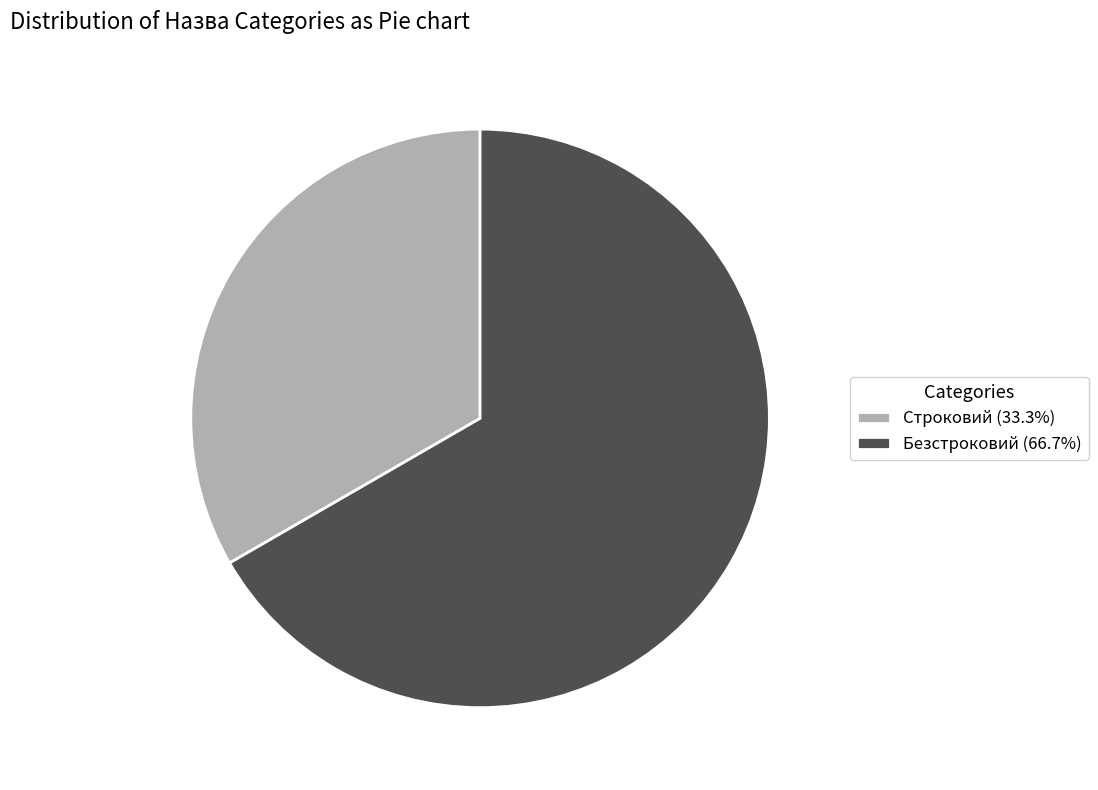

Does any single category account for the majority?

Yes